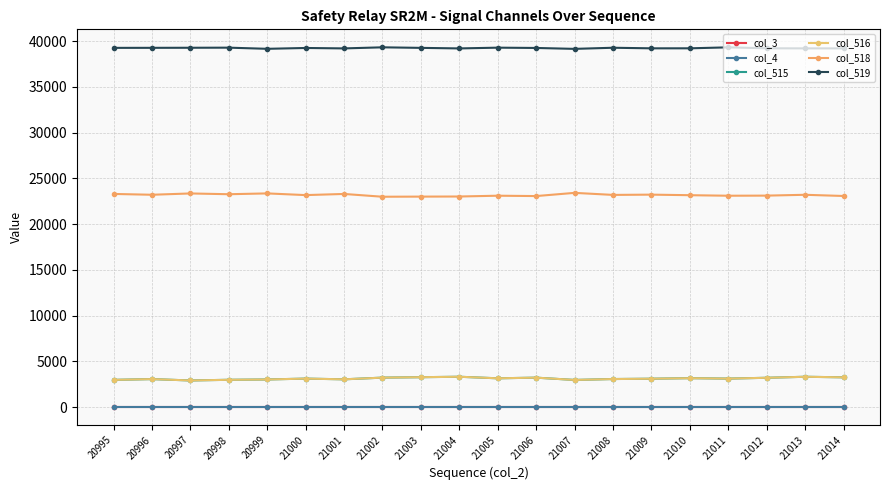

What is the spread (max minus min) of values at 21011?

39324